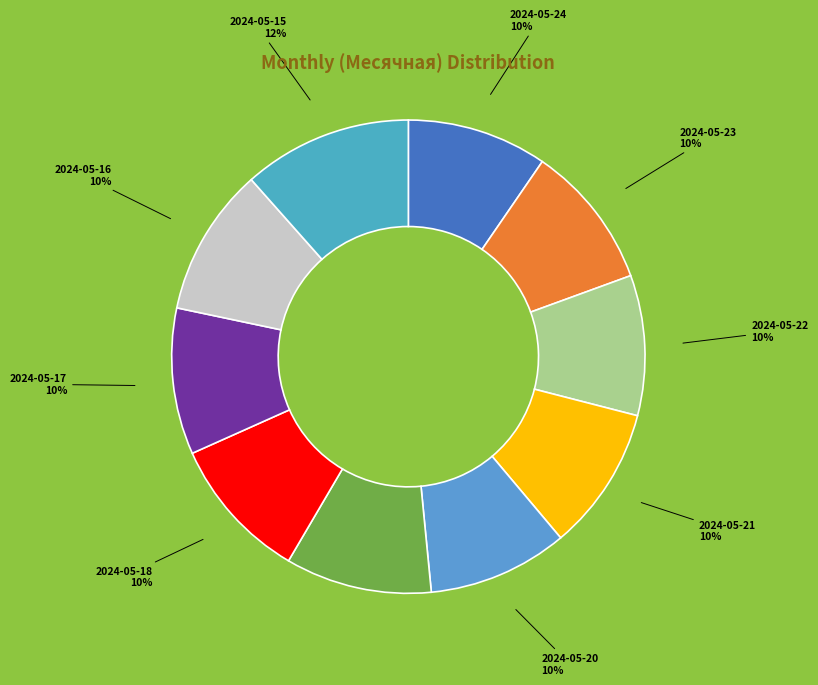

Is it true that 2024-05-21 is 23% of the pie?

False